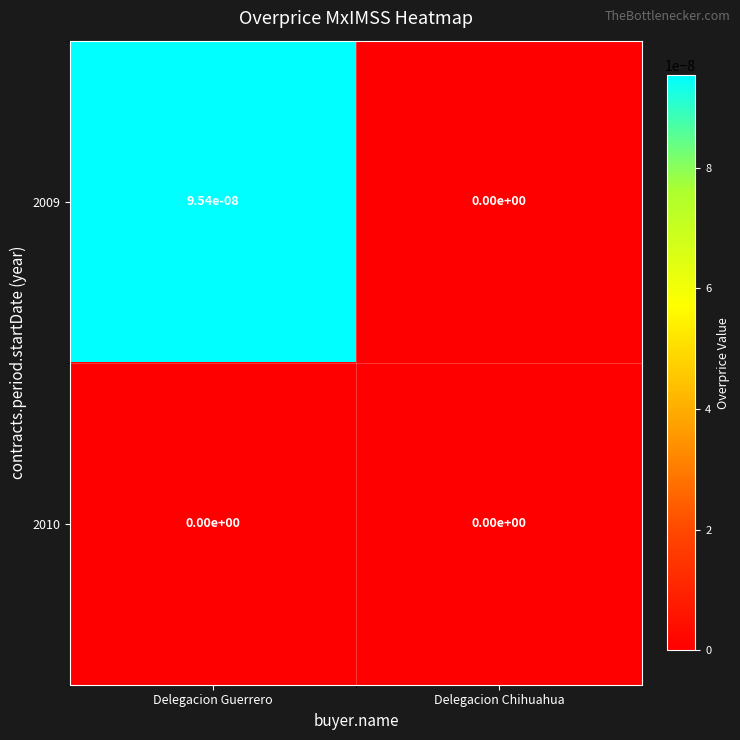

The 2009 series shows 0.0 at Delegacion Chihuahua. True or false?

True